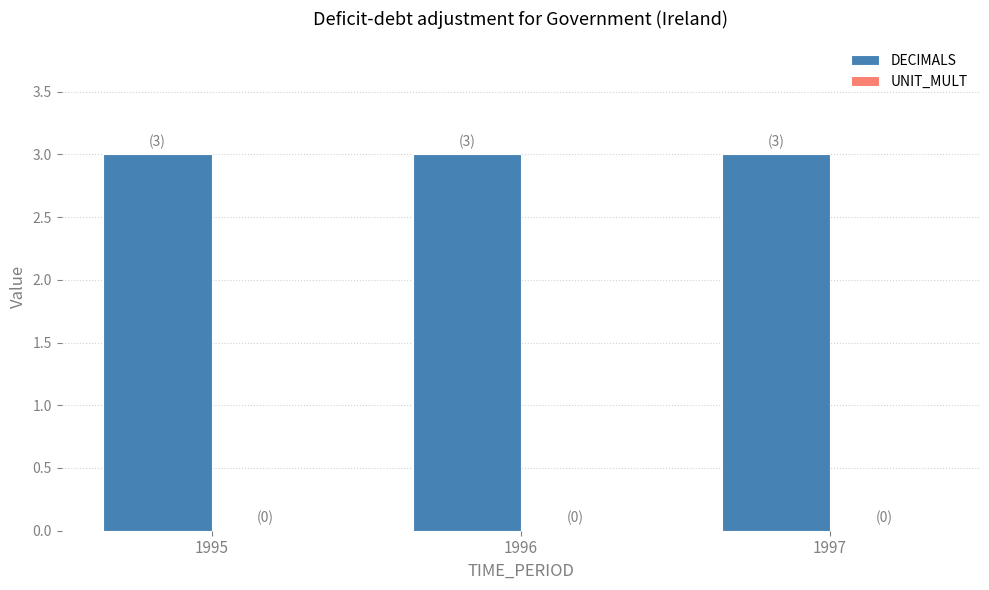

Reading right to left, list all the values displayed in this chart.

DECIMALS: 1997=3	1996=3	1995=3
UNIT_MULT: 1997=0	1996=0	1995=0